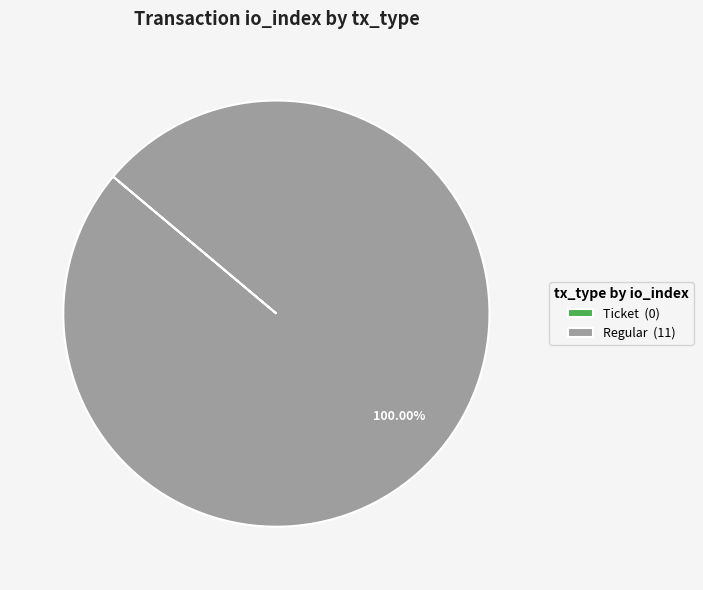

Is Regular (11) the majority of the pie?

Yes